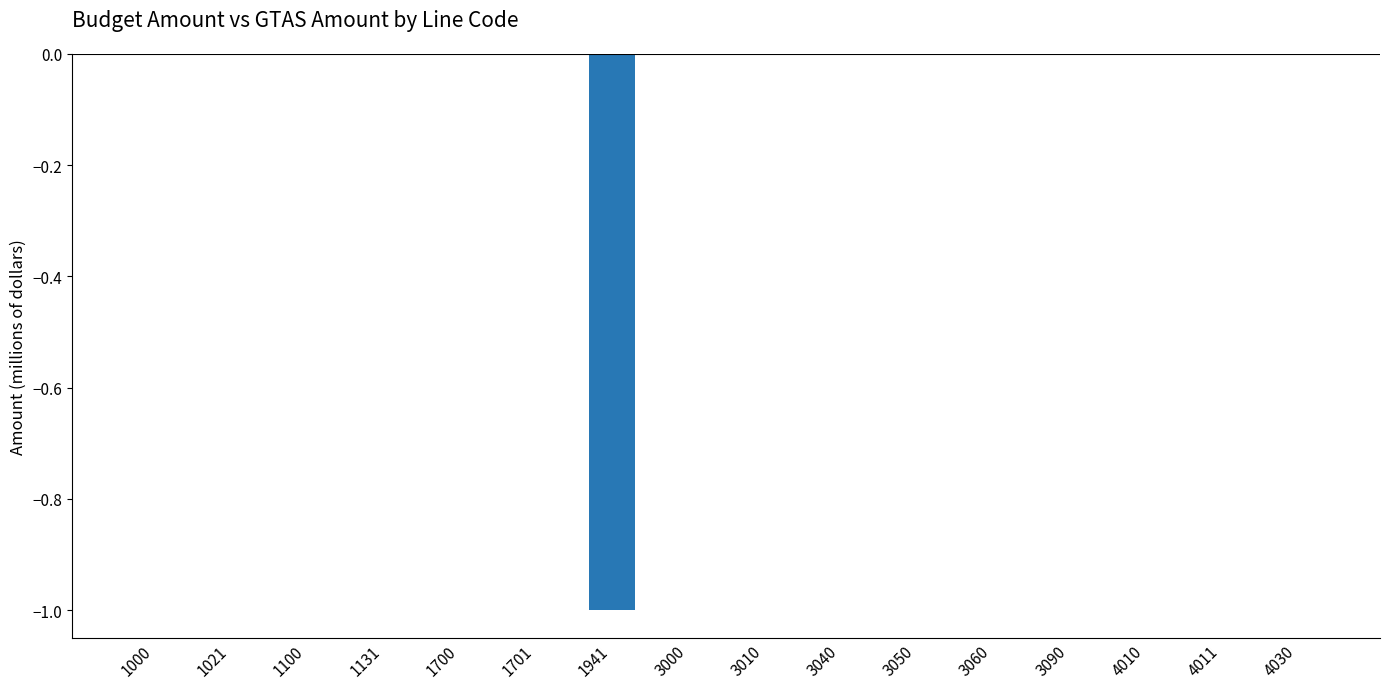

The value at 1000 is -1. True or false?

False